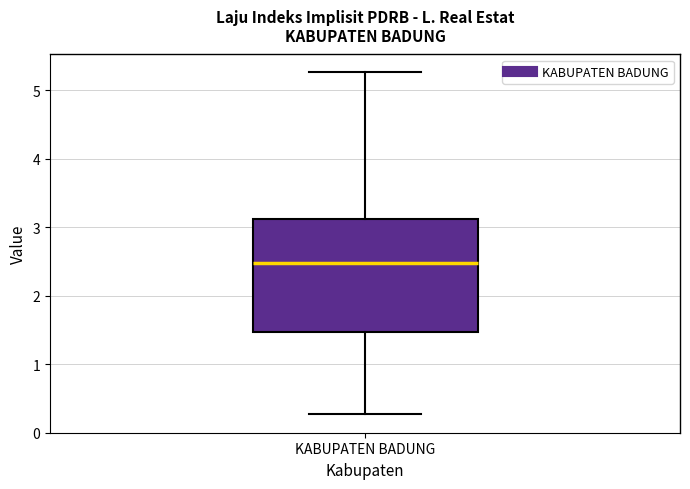

Read this box plot against the y-axis: the position of the median line, the range covered by the box, and the ends of both whiskers. The values are not printed on the chart, so give them approximately, as read against the axis.

median 2.5, box 1.5 to 3.1, whiskers 0.3 to 5.3